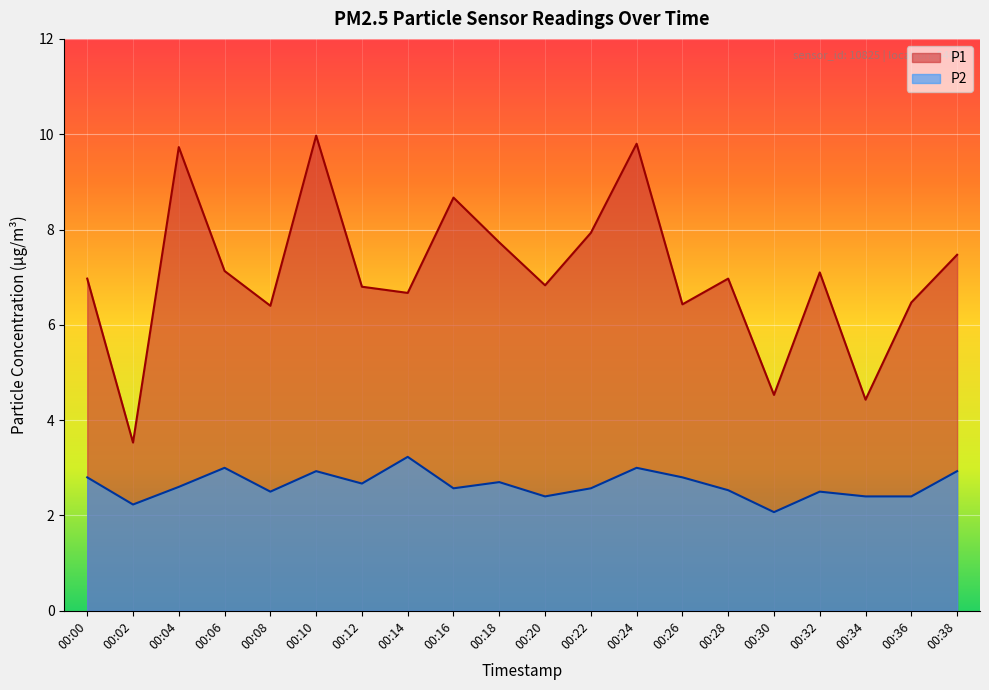

Reading left to right, what are all the values shown in this chart?

P1: 7.0	3.5	9.7	7.1	6.4	10.0	6.8	6.7	8.7	7.7	6.8	7.9	9.8	6.4	7.0	4.5	7.1	4.4	6.5	7.5
P2: 2.8	2.2	2.6	3.0	2.5	2.9	2.7	3.2	2.6	2.7	2.4	2.6	3.0	2.8	2.5	2.1	2.5	2.4	2.4	2.9